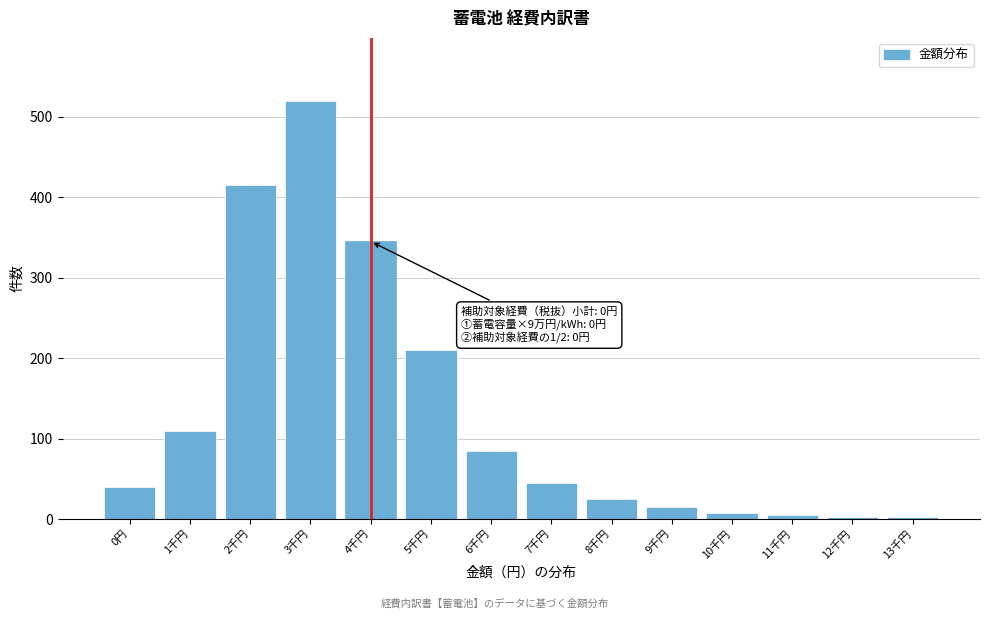

What is the label of the 6th bar from the left?

5千円